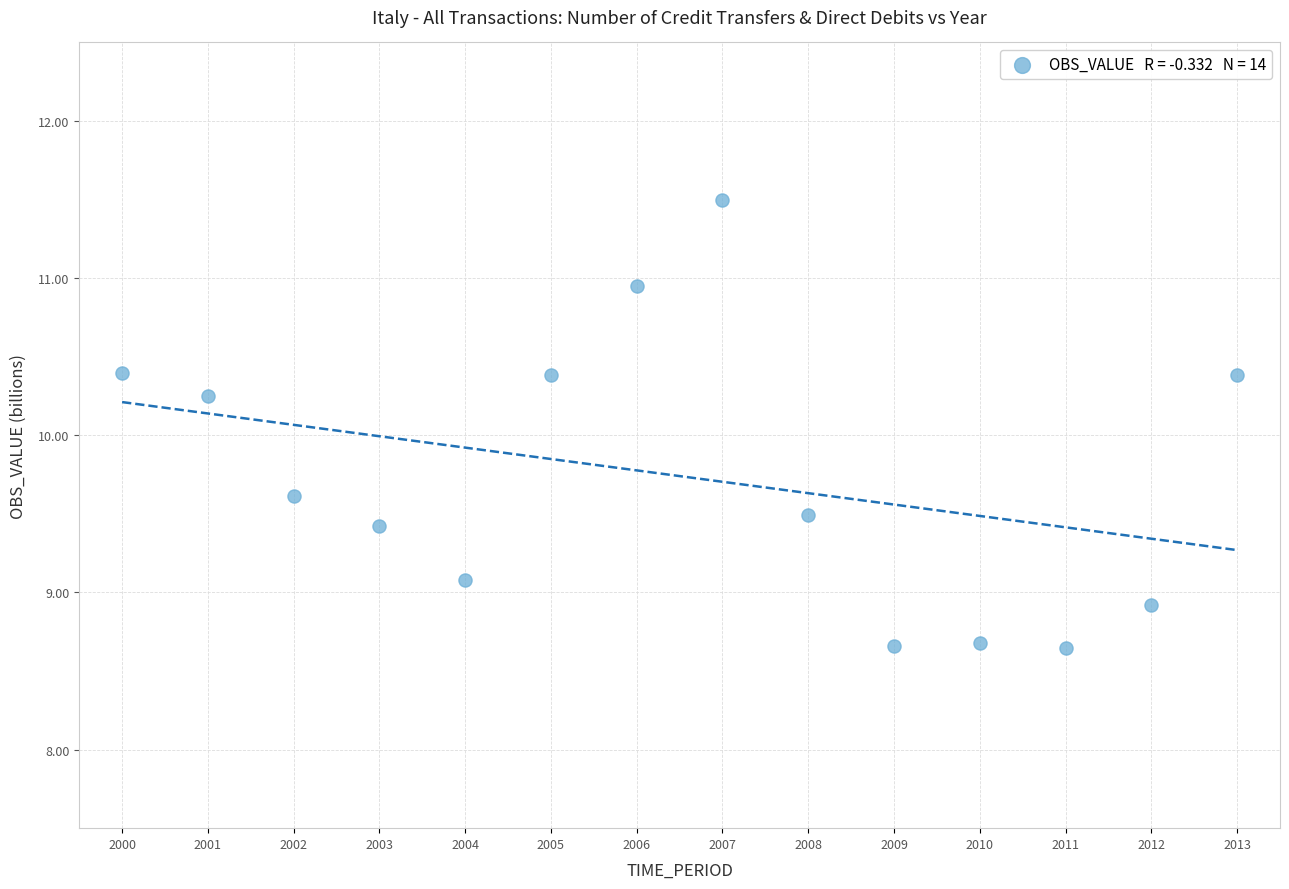

What is the range of Y values (max minus min)?

2.8